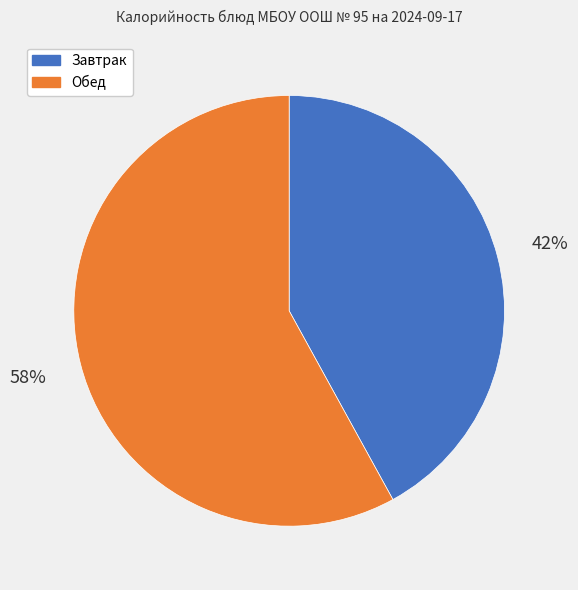

Is there a majority slice in this chart?

Yes